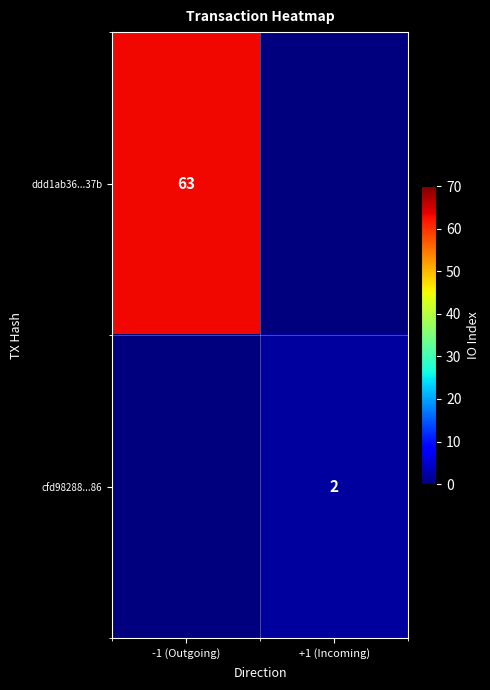

Which has a higher value, -1 (Outgoing) or +1 (Incoming)?

-1 (Outgoing)